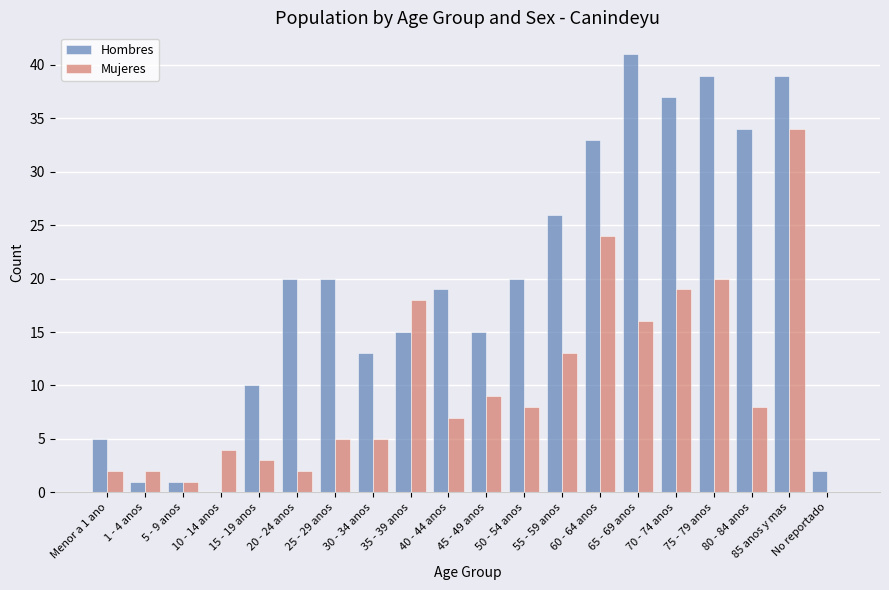

What is the difference between the Hombres values at 50 - 54 anos and 30 - 34 anos?

7